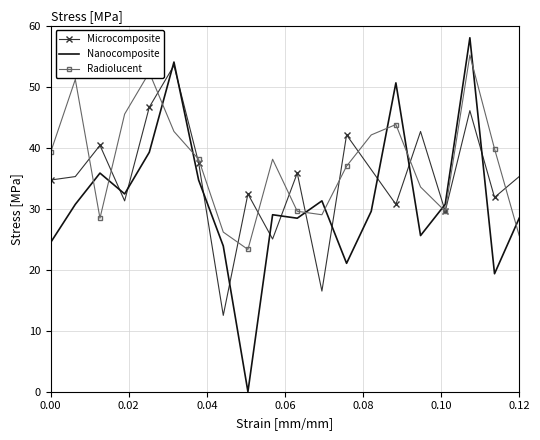

Which series has the widest spread of values?

Nanocomposite